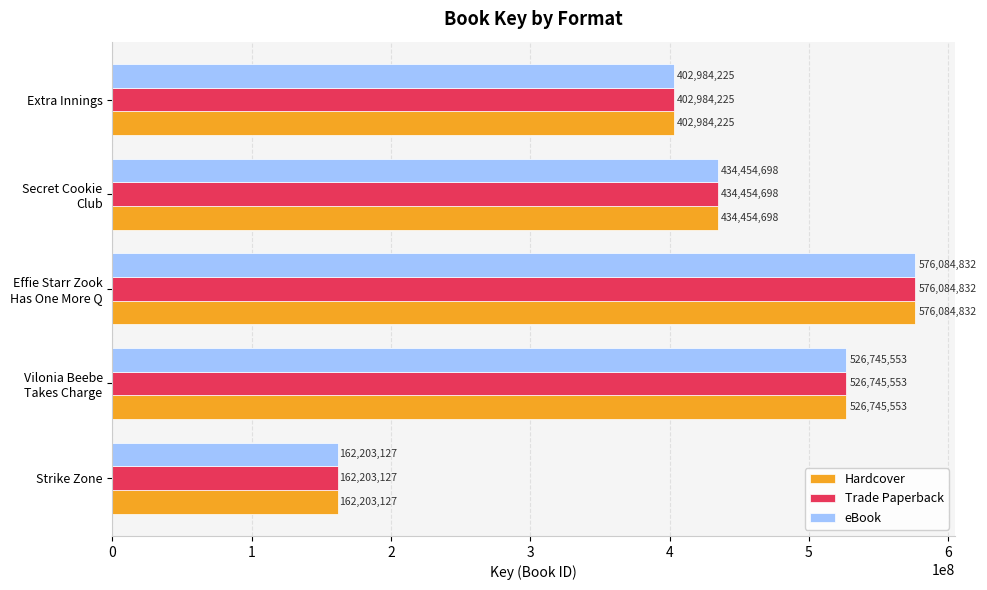

What is the maximum value shown in the chart?

576084832